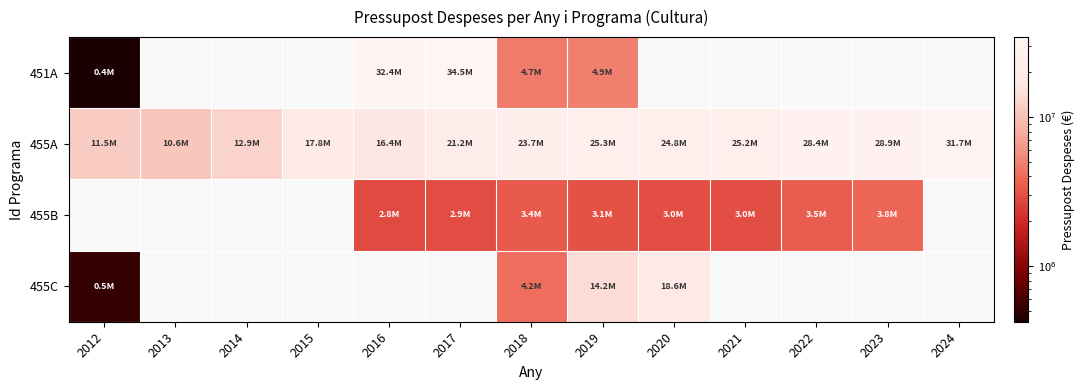

At which label is 455C closest to 9536844?

2019